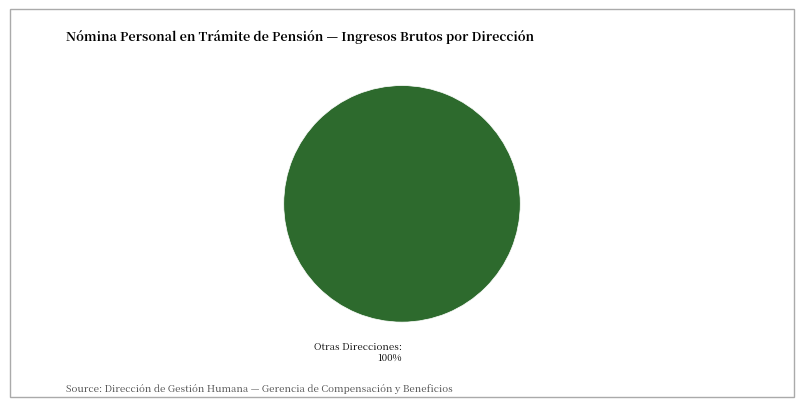

Does any single category account for the majority?

Yes